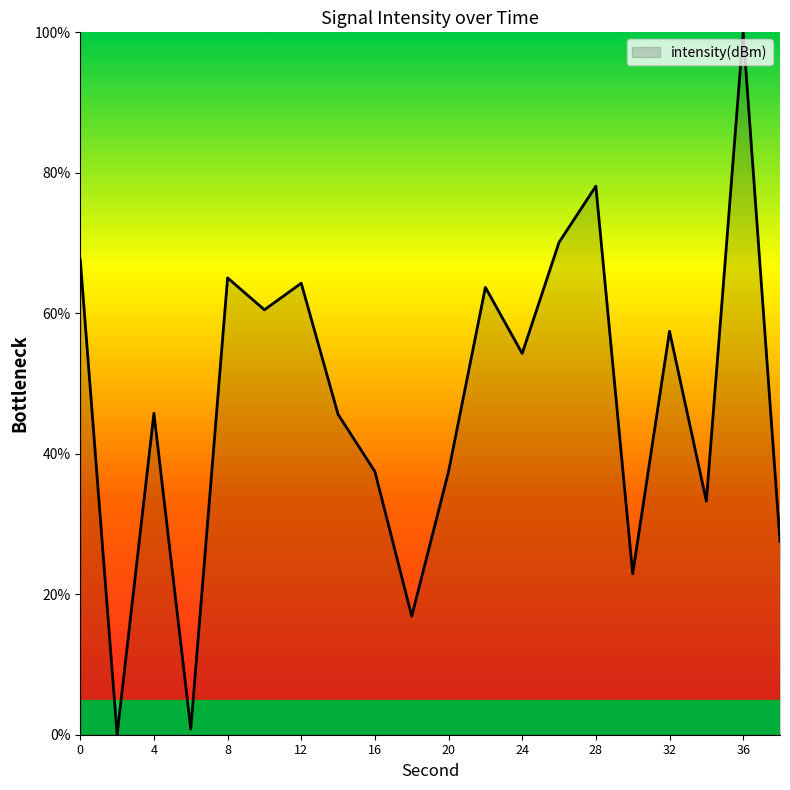

What is the greatest value displayed?

100.0